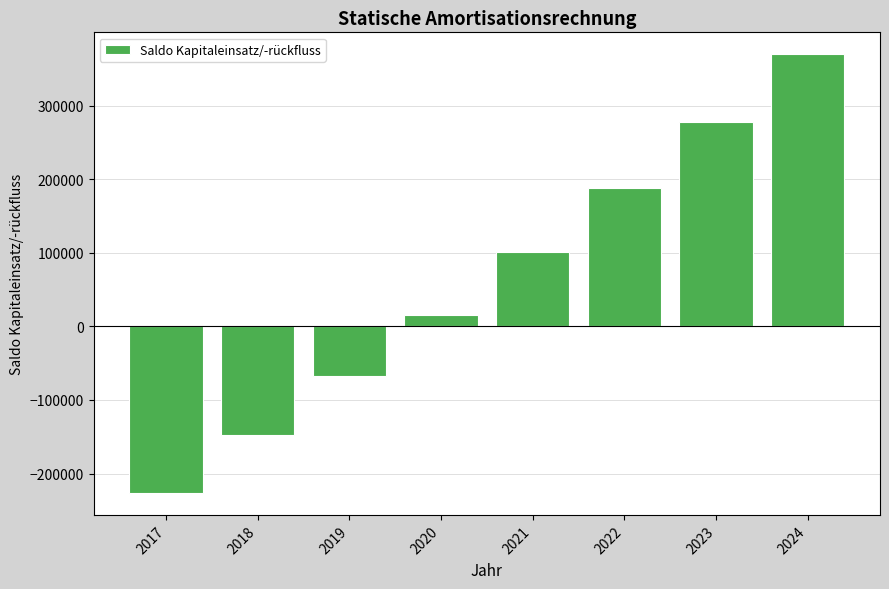

At which label is the value closest to 71712?

2021